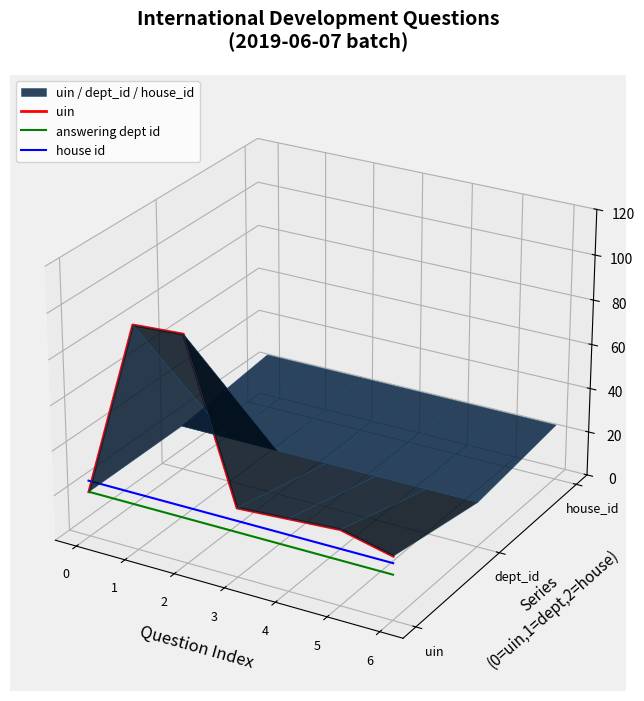

Is it true that house id equals -0.1 at 5?

False